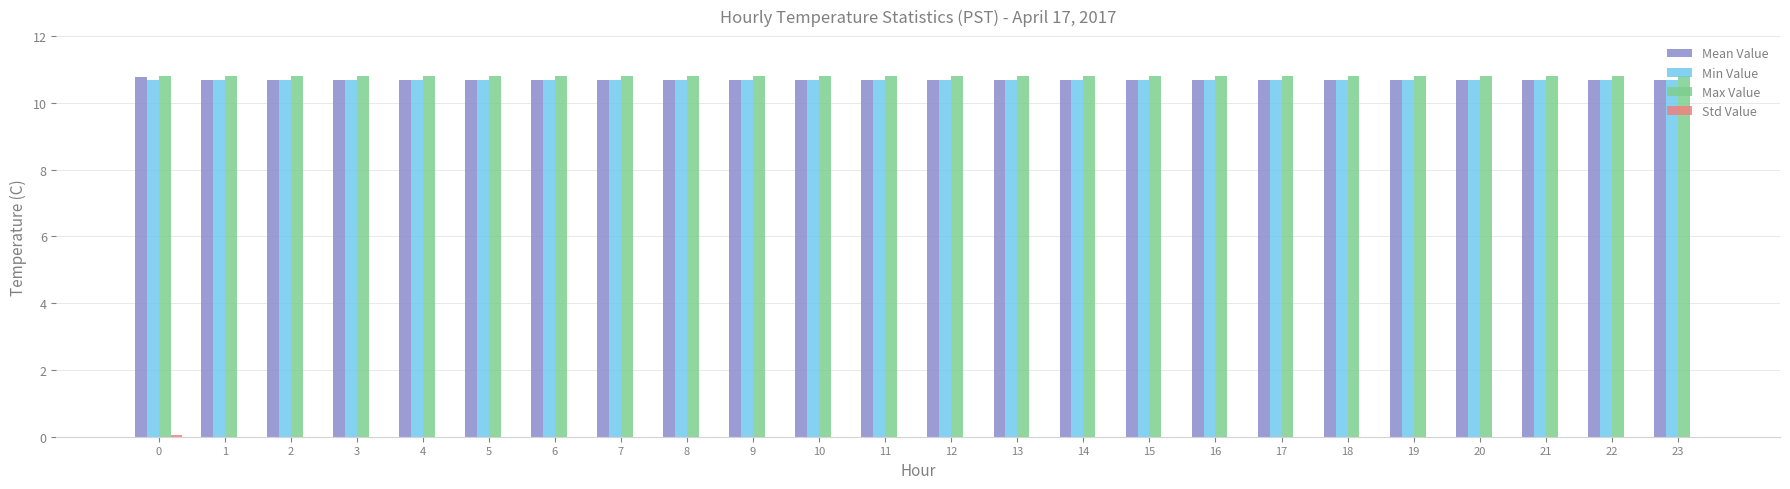

Does the chart contain stacked bars?

No